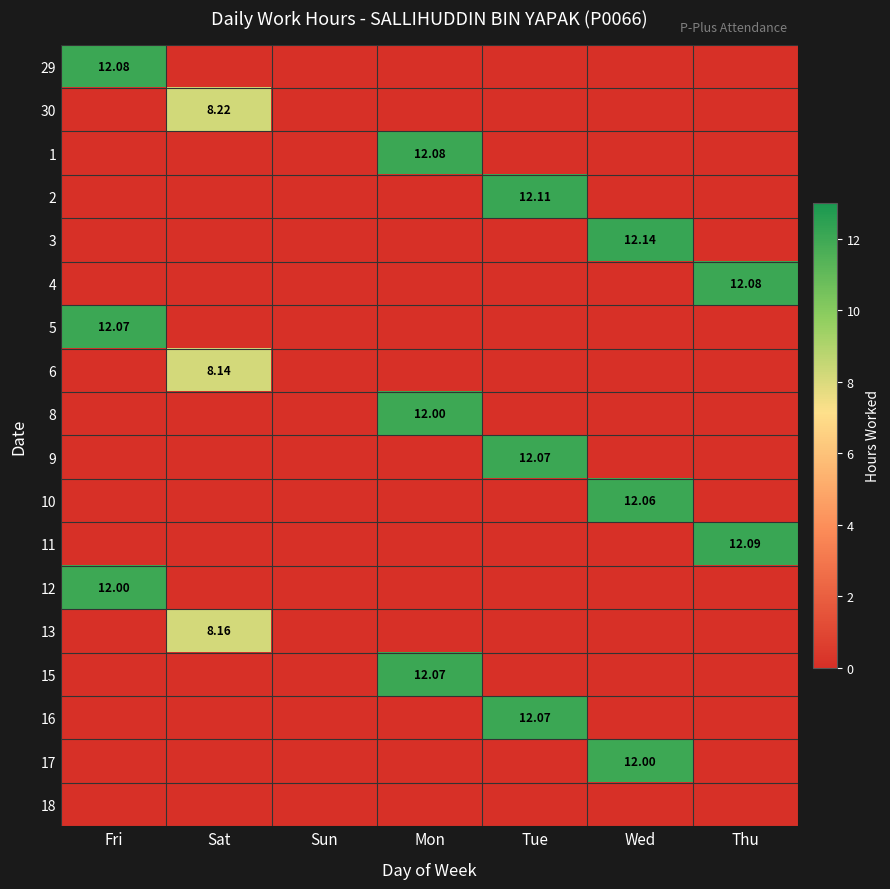

What is the difference between the maximum and second lowest values in the 3 series?

12.1